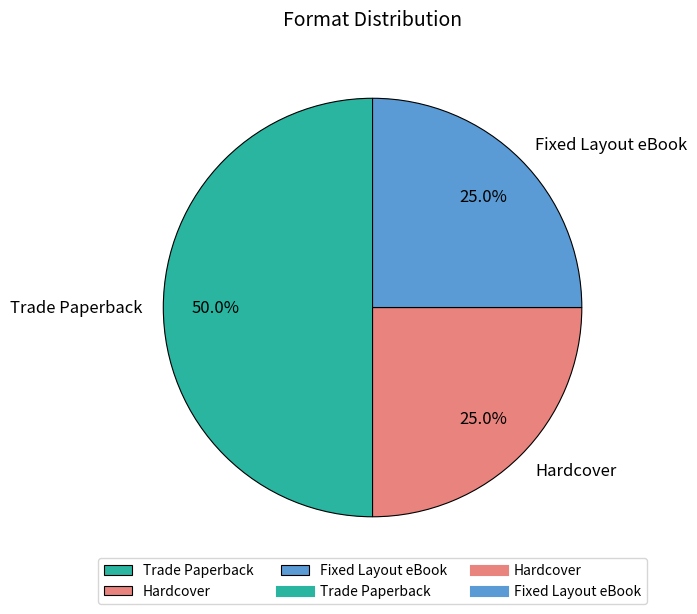

Is Hardcover the majority of the pie?

No